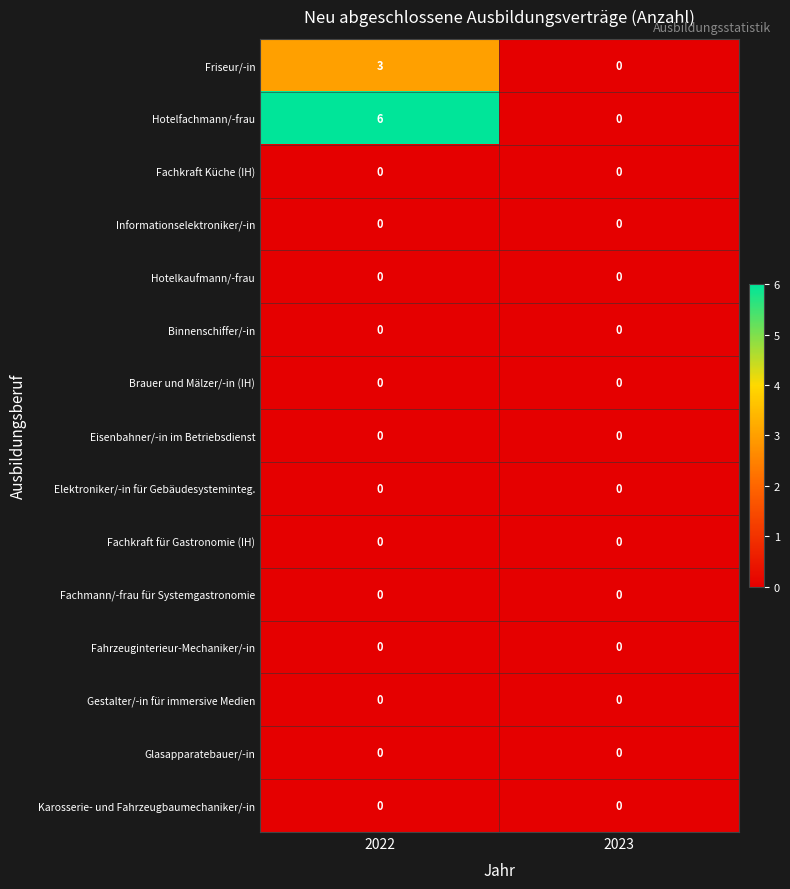

What is the greatest value displayed?

6